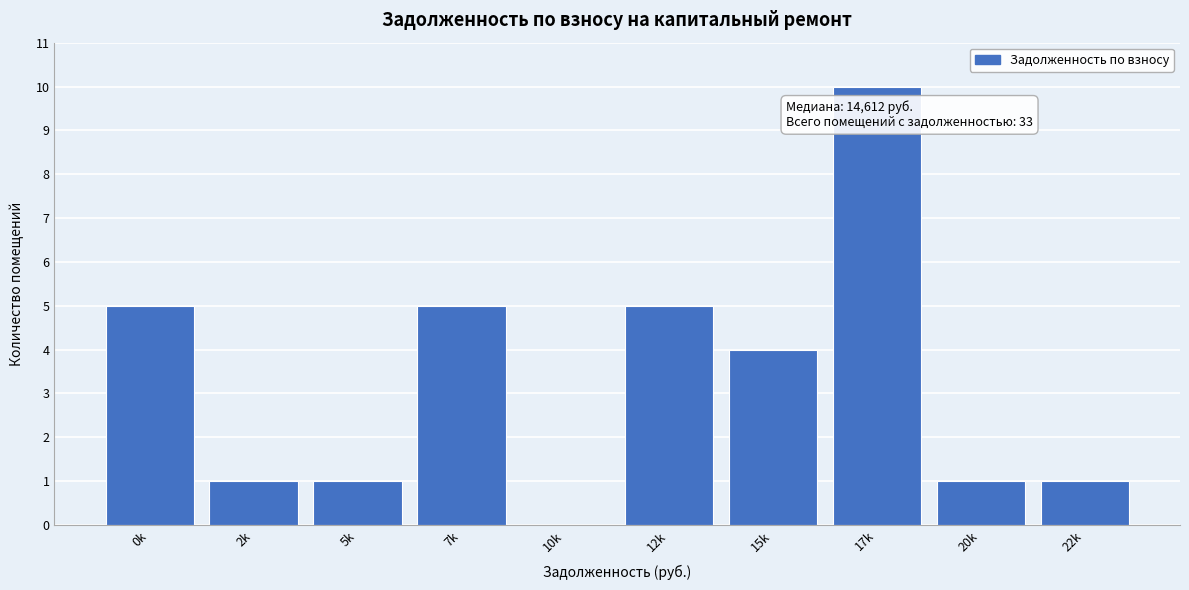

Reading left to right, transcribe all the data shown in this chart.

0k=5	2k=1	5k=1	7k=5	10k=0	12k=5	15k=4	17k=10	20k=1	22k=1